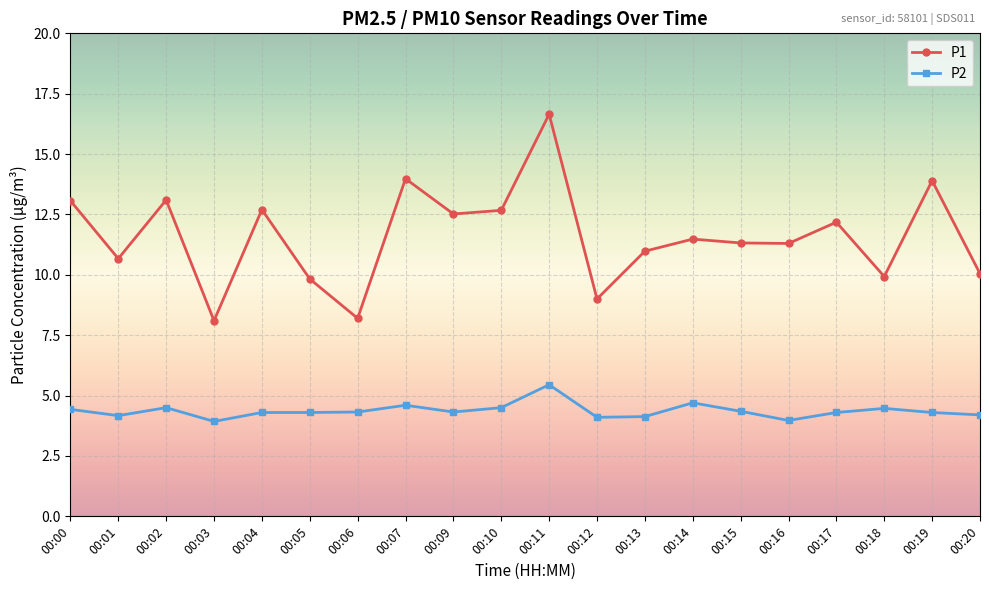

What is the lowest value of the P1 series?

8.1